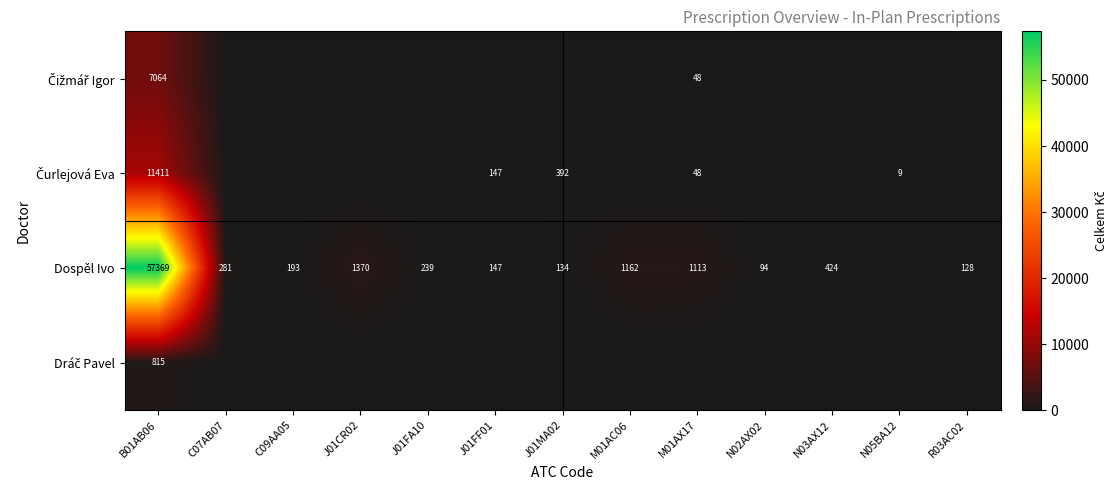

At which category is the sum across all series the highest?

B01AB06